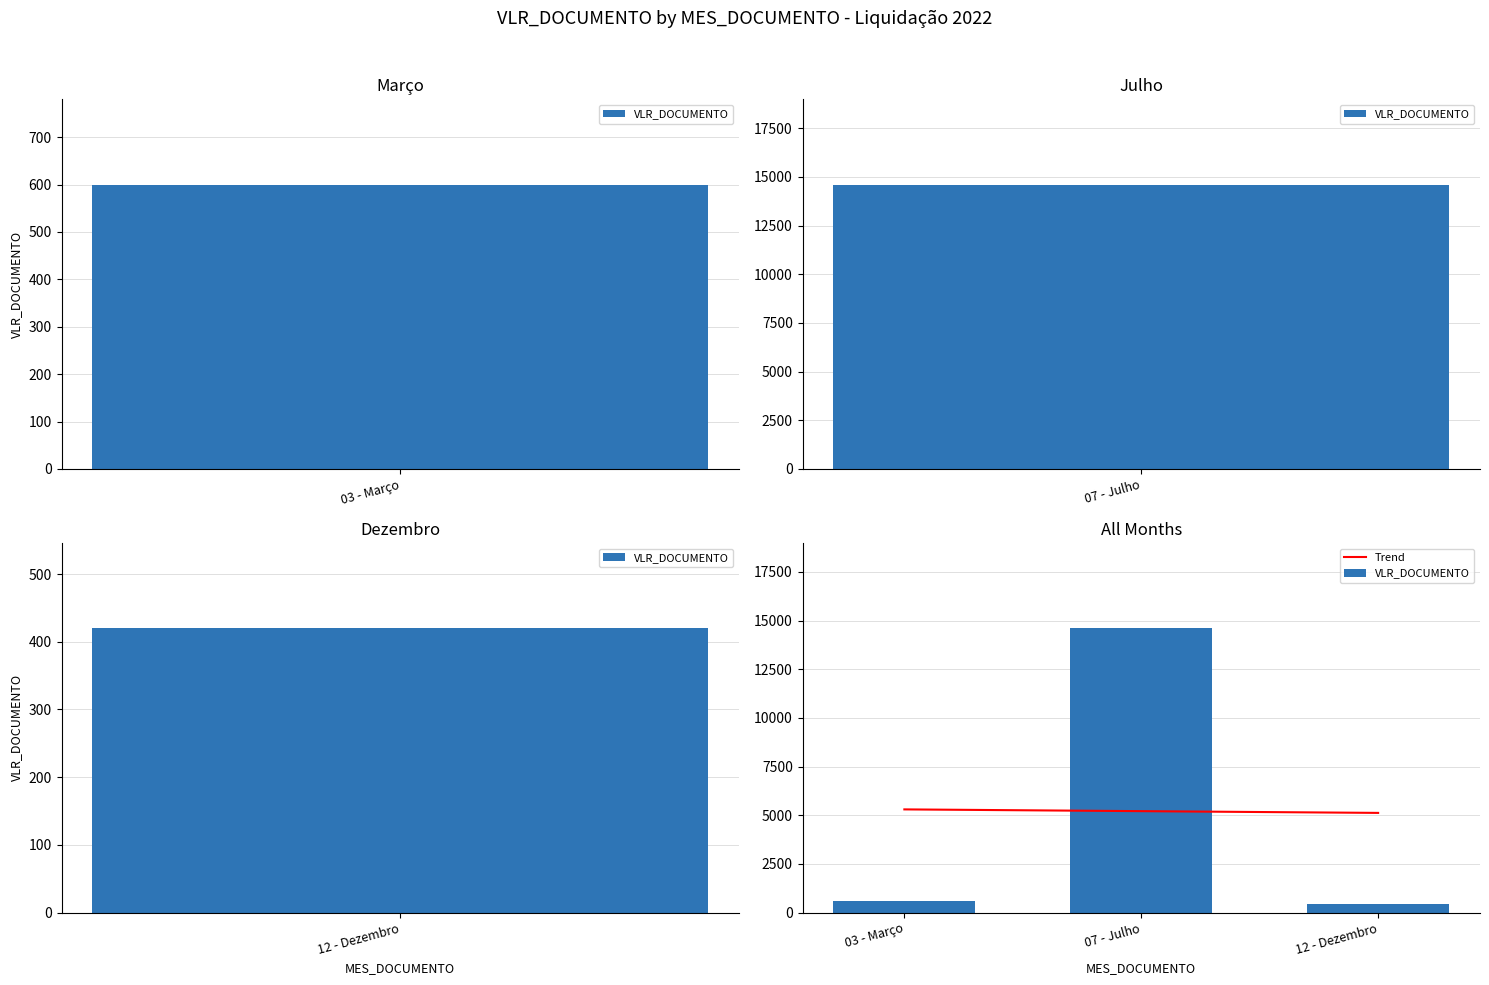

True or false: Trend has a value of 5118.4 at 12 - Dezembro.

True